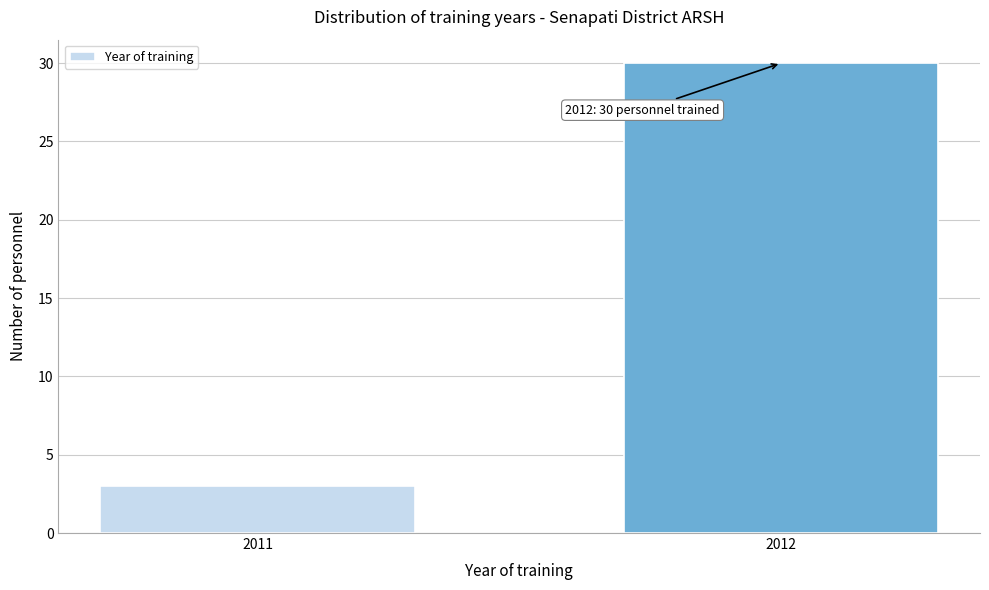

Reading right to left, what are all the values shown in this chart?

2012=30	2011=3